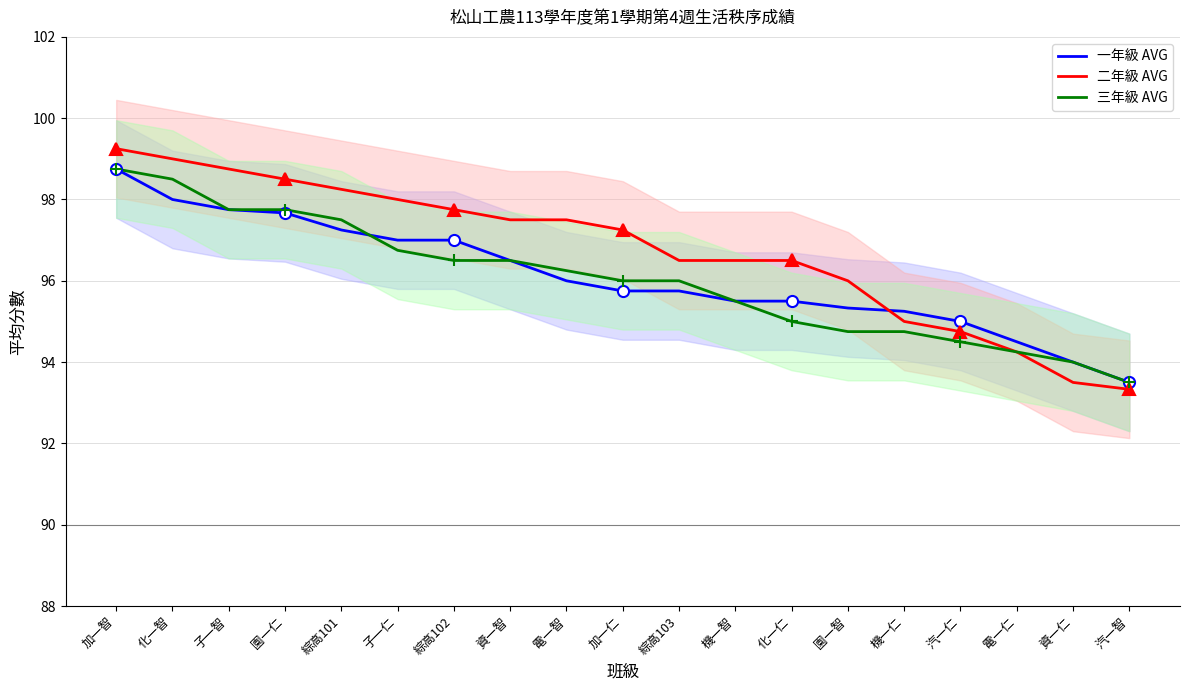

The value of 二年級 AVG at 加一智 is 26.2. True or false?

False